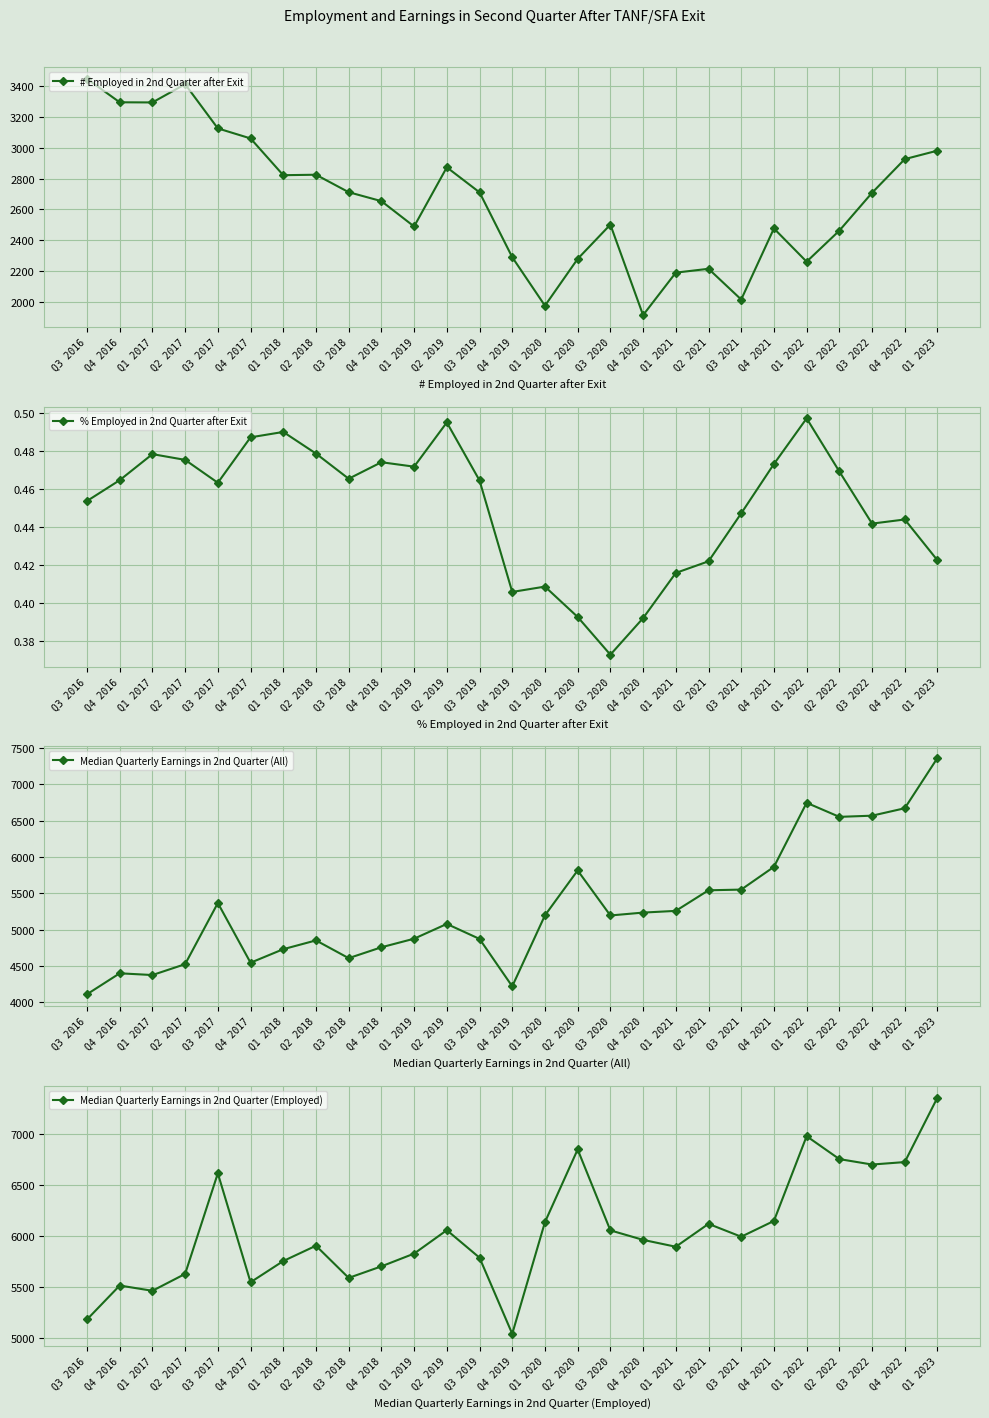

Rank the series at Q1 2018 from lowest to highest value.

% Employed in 2nd Quarter after Exit, # Employed in 2nd Quarter after Exit, Median Quarterly Earnings in 2nd Quarter (All), Median Quarterly Earnings in 2nd Quarter (Employed)